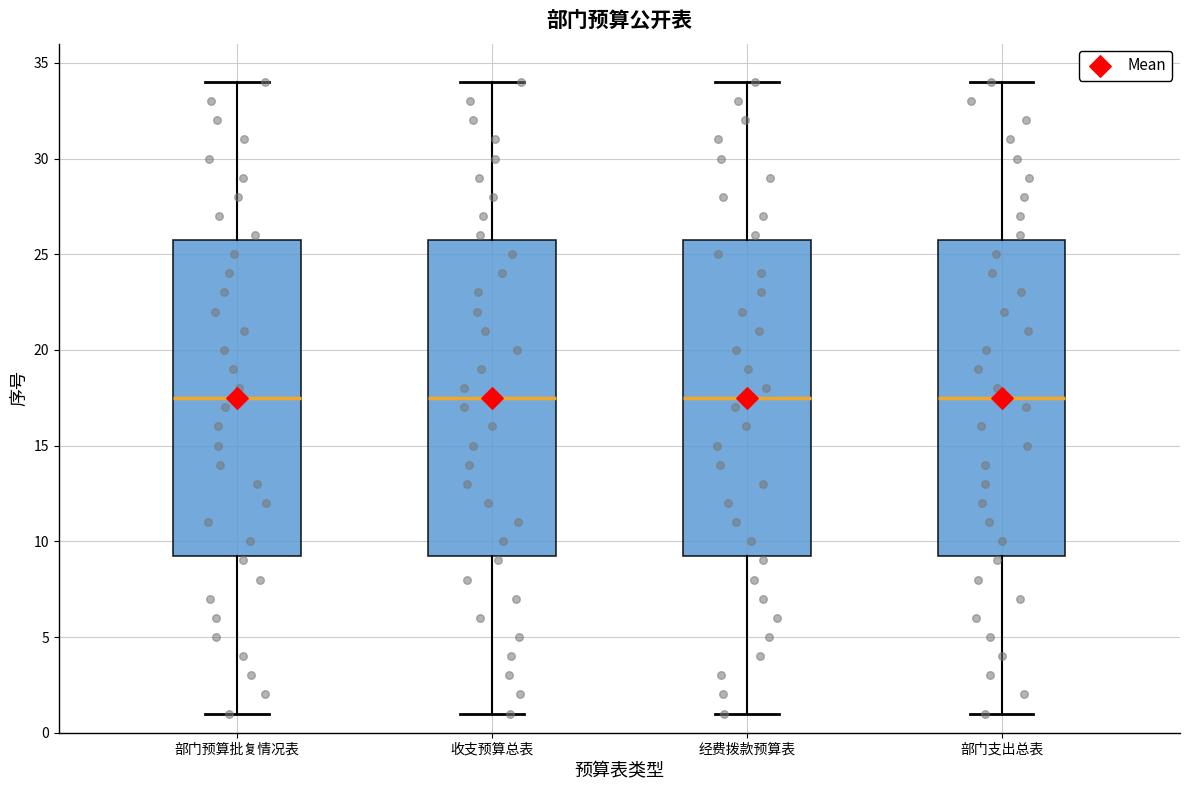

Reading left to right, read every box against the y-axis: the position of its median line, the range the box covers, and the ends of its whiskers. The values are not printed on the chart, so give them approximately, as read against the axis.

部门预算批复情况表: median 17.5, box 9.5 to 26.0, whiskers 1.0 to 34.0
收支预算总表: median 17.5, box 9.5 to 26.0, whiskers 1.0 to 34.0
经费拨款预算表: median 17.5, box 9.5 to 26.0, whiskers 1.0 to 34.0
部门支出总表: median 17.5, box 9.5 to 26.0, whiskers 1.0 to 34.0